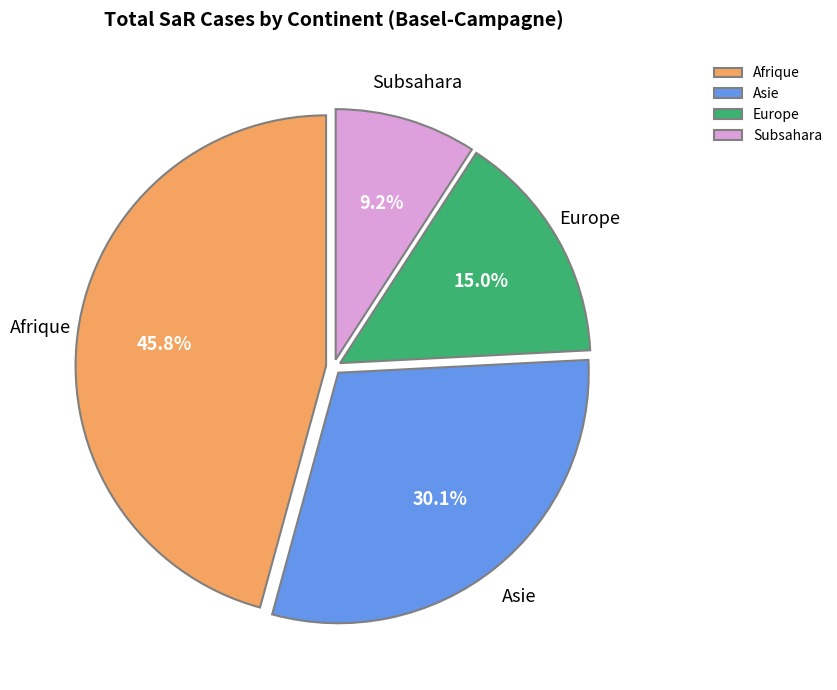

To the nearest percent, what is the difference between the Asie and Afrique slice percentages?

16%